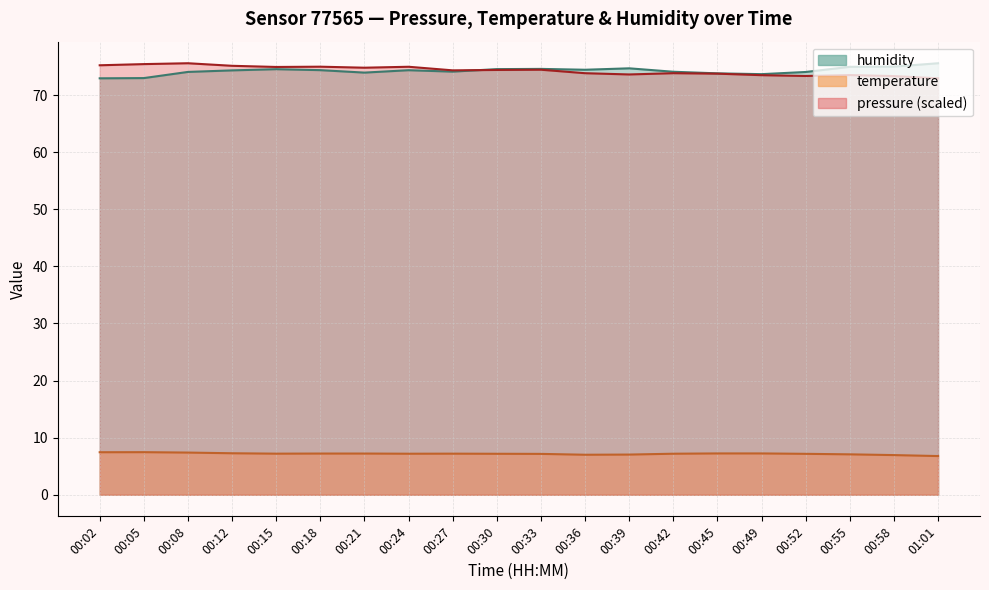

At which label is temperature closest to 7?

00:36